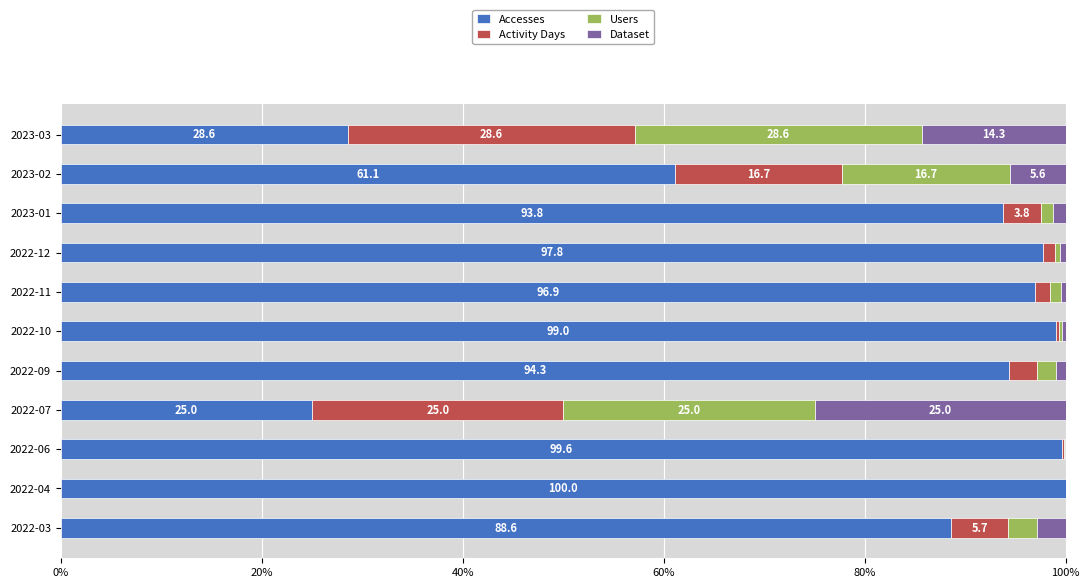

What is the highest value of the Accesses series?

100.0